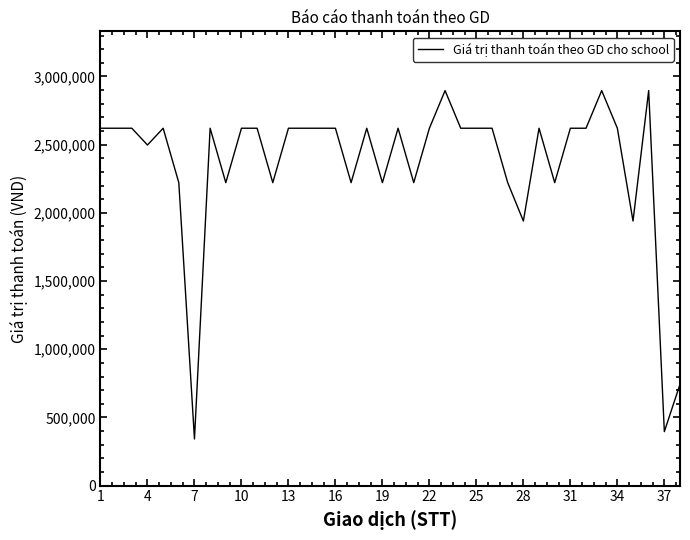

What is the minimum value shown in the chart?

342000